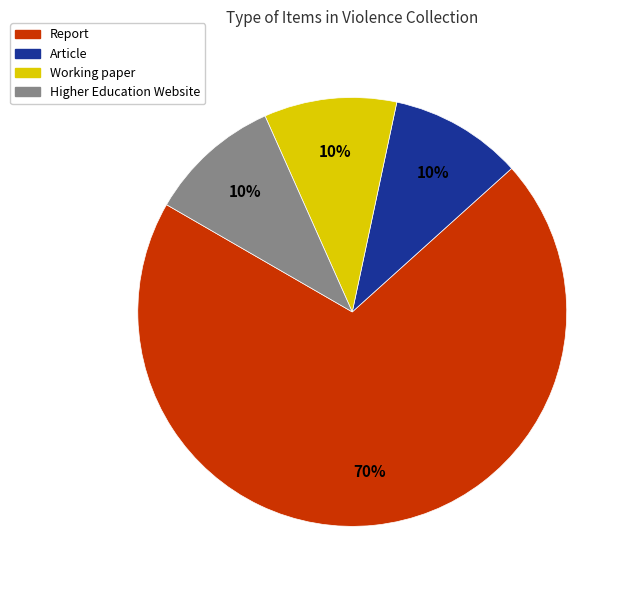

What is the ratio of the value at Report to the value at Working paper?

7.0